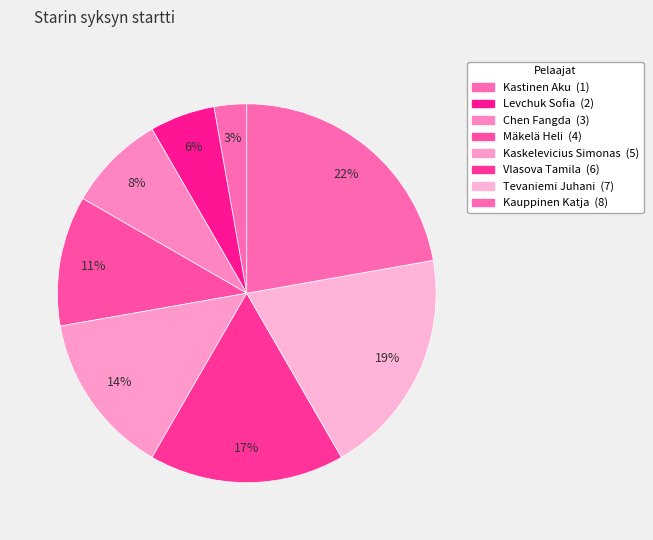

How many segments does this pie chart have?

8